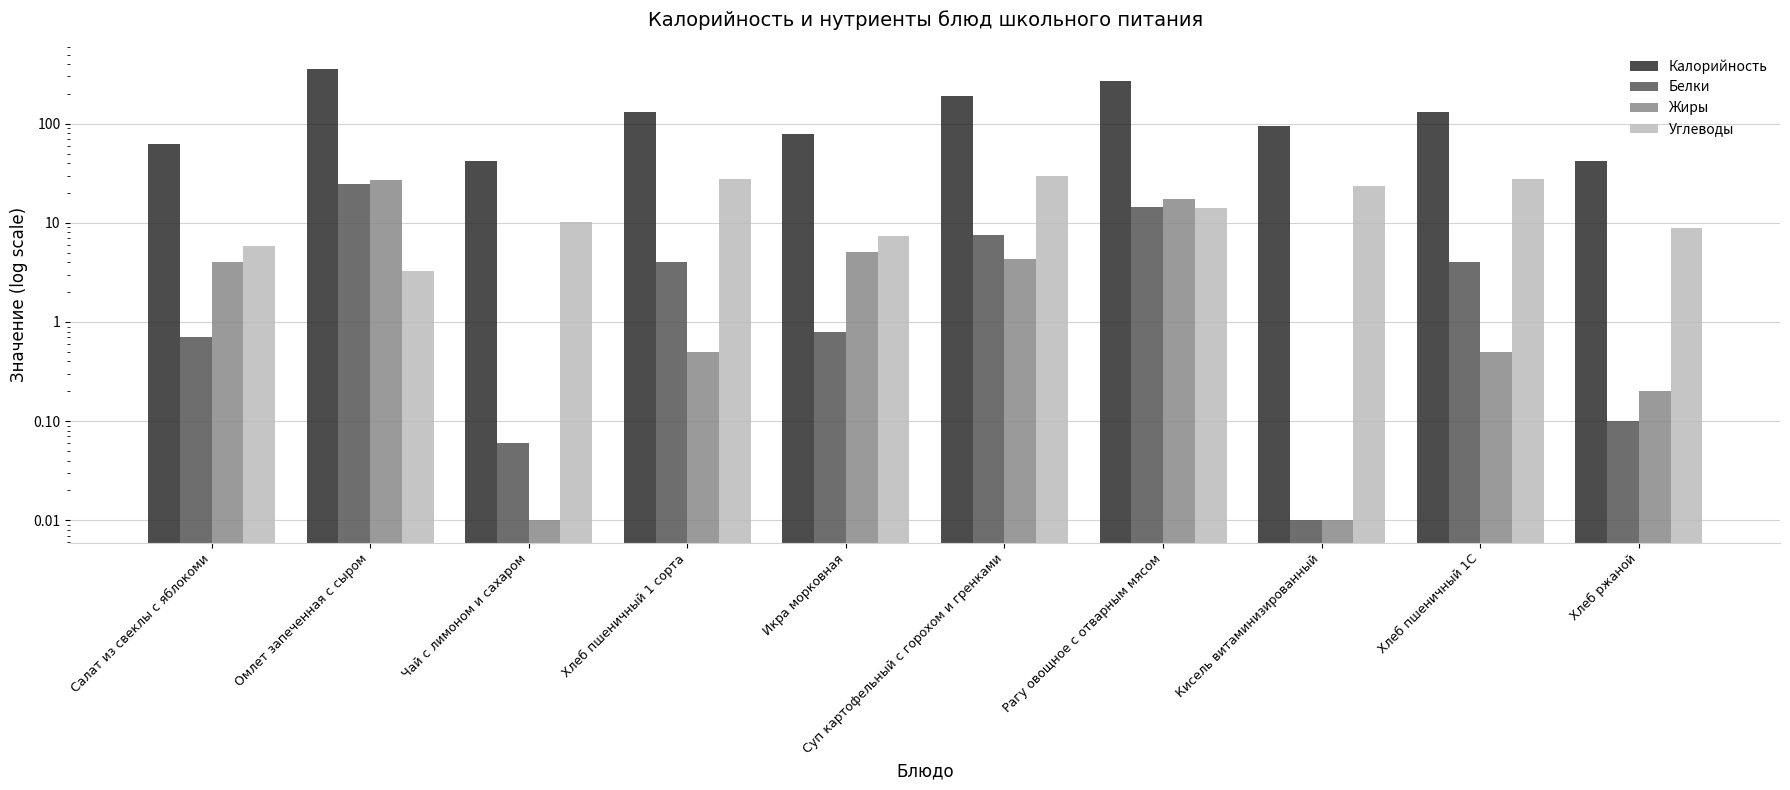

How many bars are there in total?

40